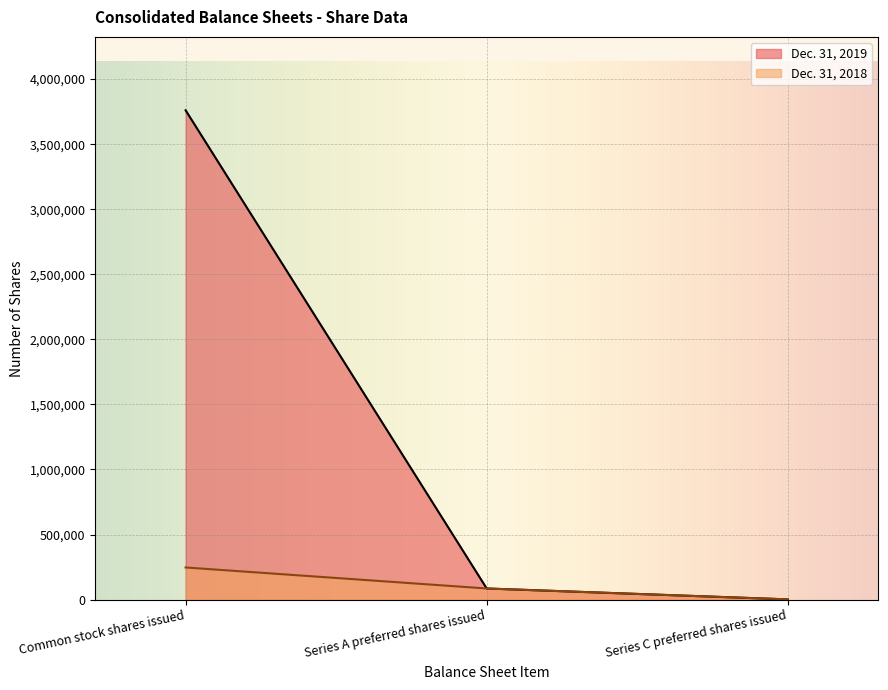

How many categories are shown in the chart?

3